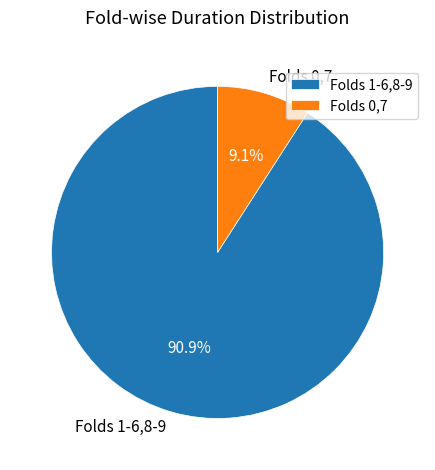

Count the number of slices in the pie.

2